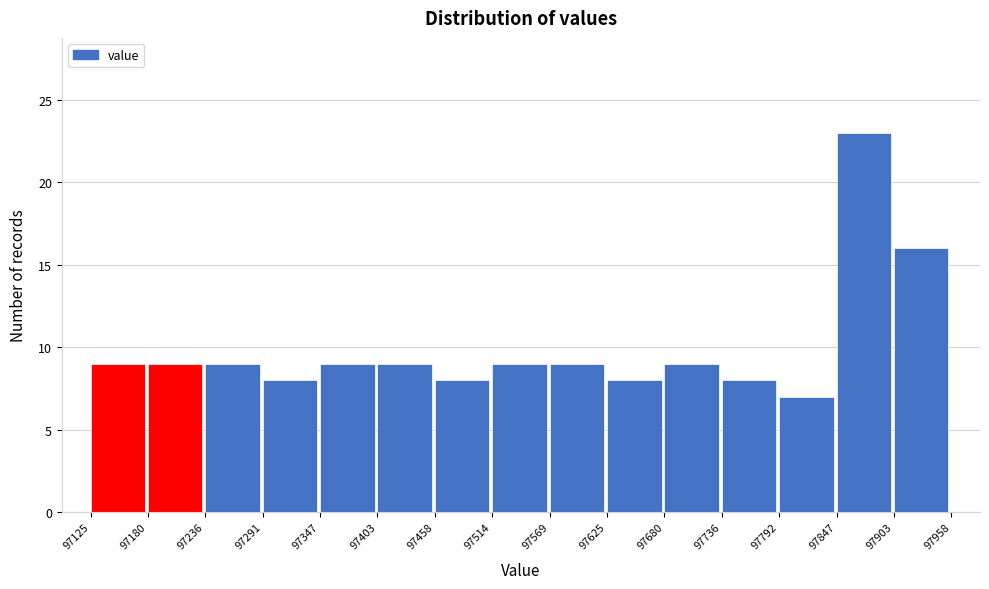

Reading left to right, transcribe this chart: for each bar, give the range it covers on the x-axis and its height. The values are not printed on the chart, so give them approximately, as read against the axis.

97125 to 97180: 9
97180 to 97236: 9
97236 to 97291: 9
97291 to 97347: 8
97347 to 97403: 9
97403 to 97458: 9
97458 to 97514: 8
97514 to 97569: 9
97569 to 97625: 9
97625 to 97680: 8
97680 to 97736: 9
97736 to 97792: 8
97792 to 97847: 7
97847 to 97903: 23
97903 to 97958: 16